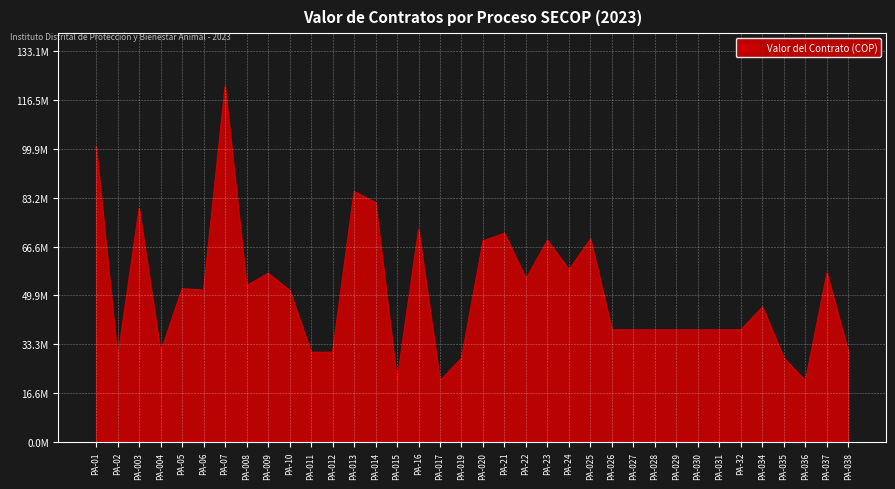

Does the chart display data point markers on the line(s)?

No